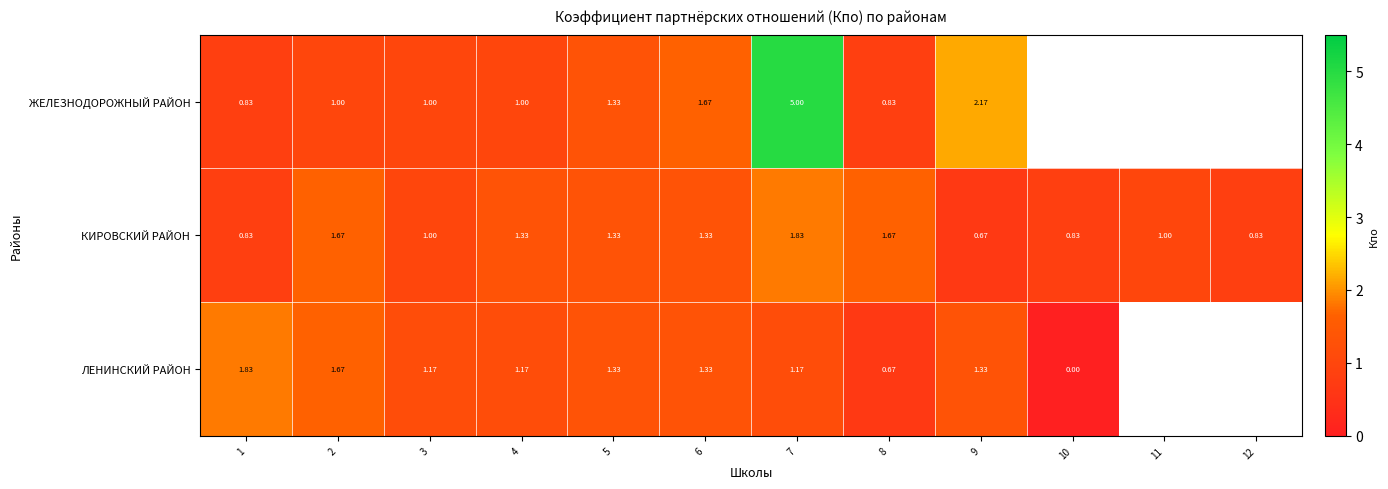

At 7, list the series in order from largest to smallest.

ЖЕЛЕЗНОДОРОЖНЫЙ РАЙОН, КИРОВСКИЙ РАЙОН, ЛЕНИНСКИЙ РАЙОН